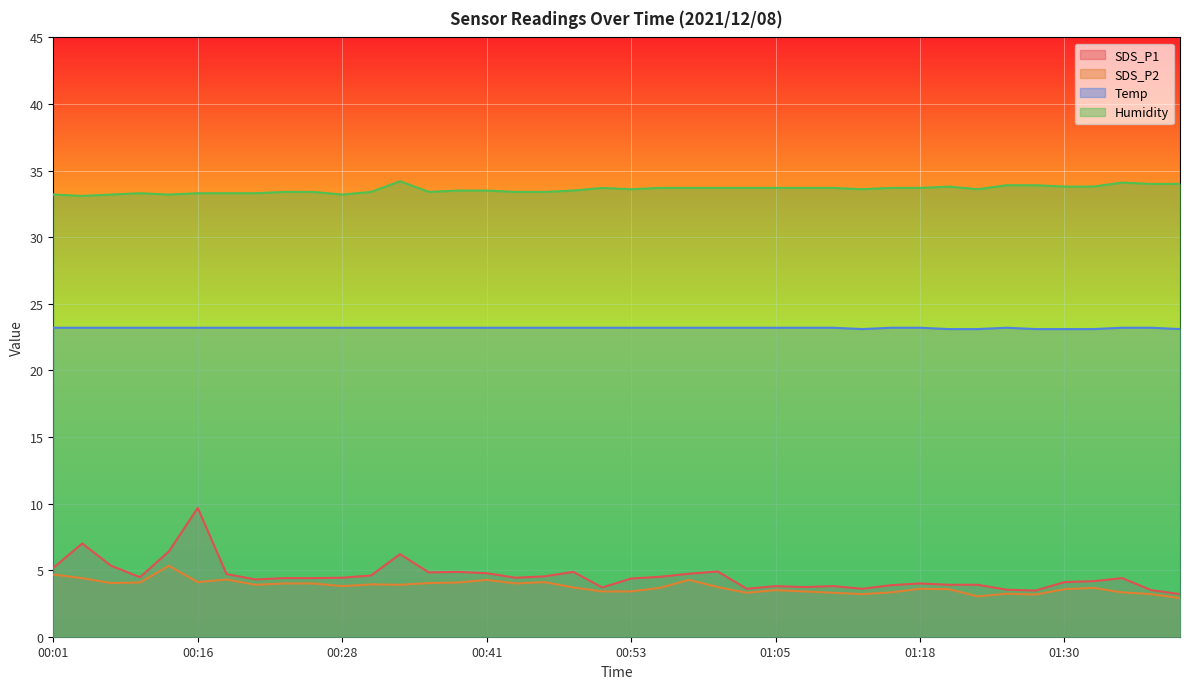

Where is Humidity nearest to the value 33?

00:03